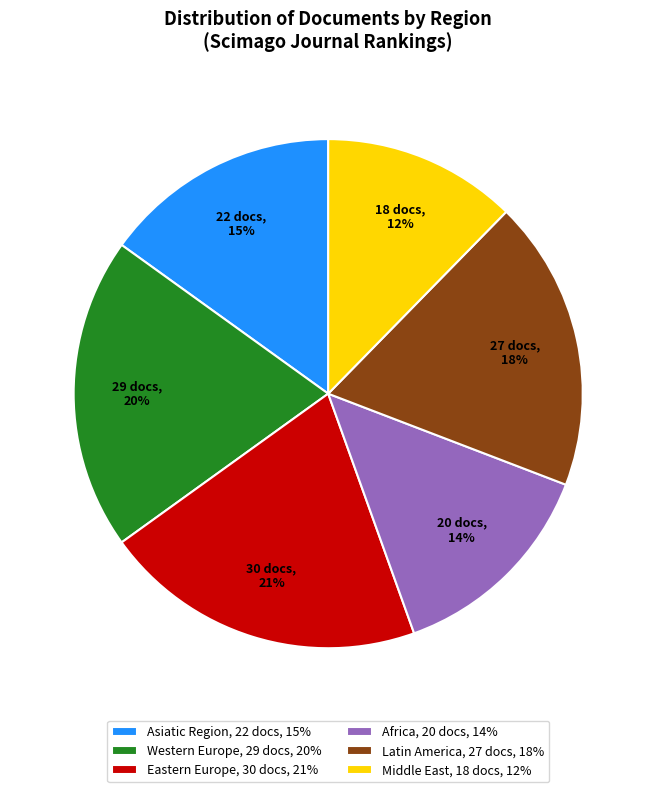

To the nearest percent, what portion does Africa represent?

14%